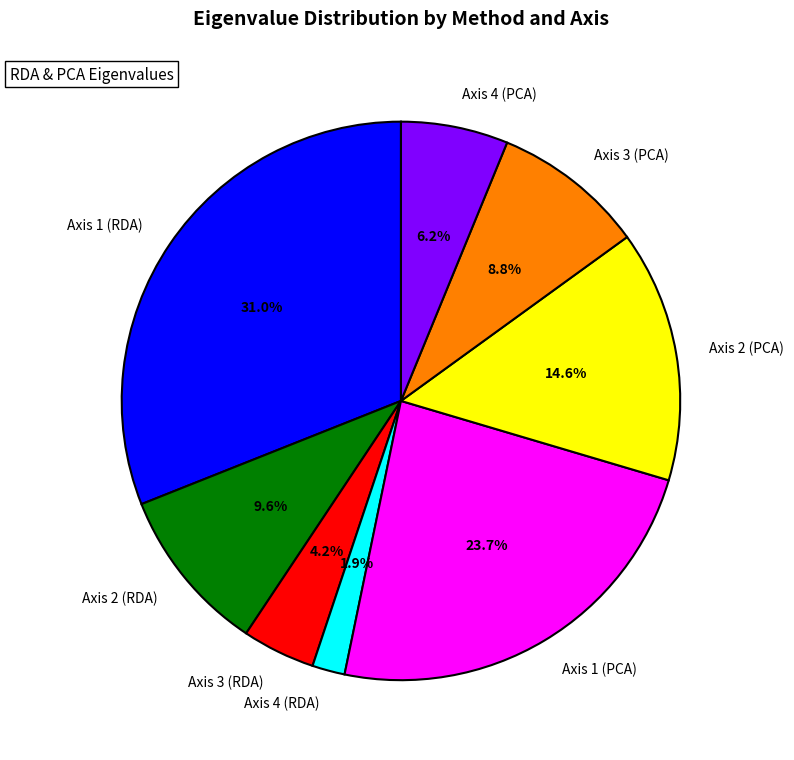

Does Axis 2 (PCA) account for over 50% of the chart?

No